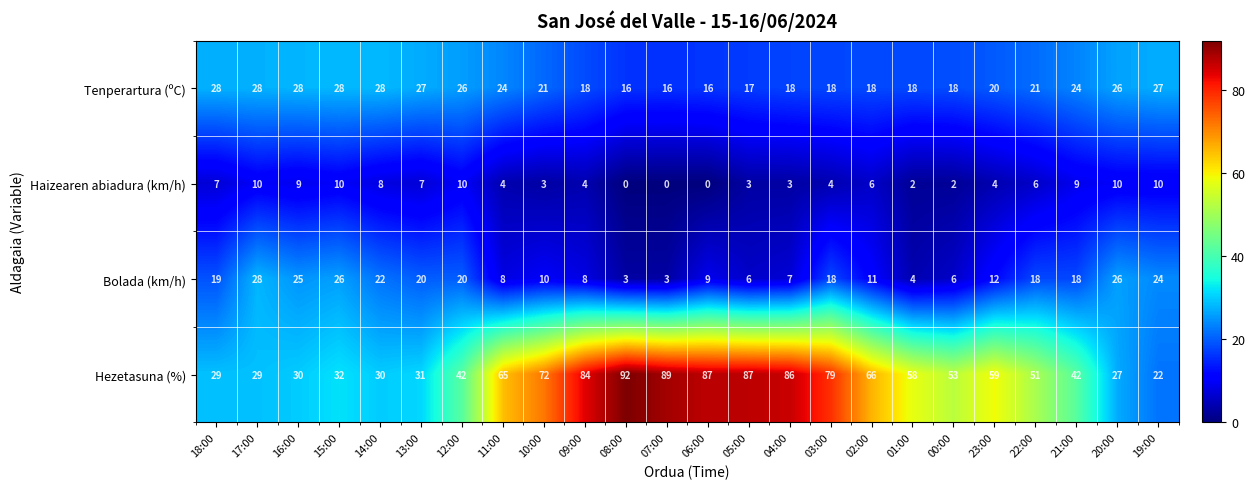

Which series has the widest spread of values?

Hezetasuna (%)